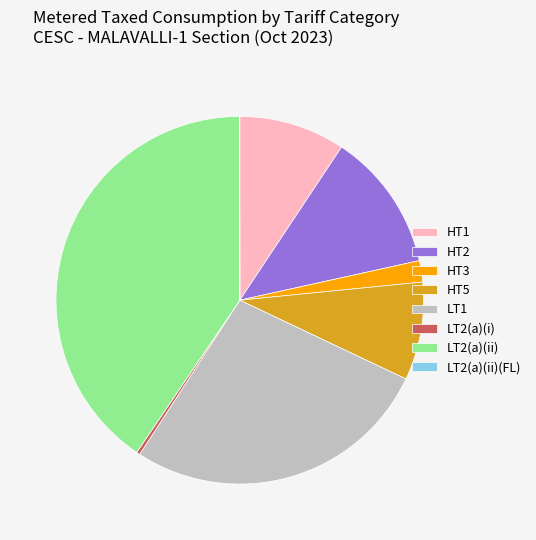

Combined, do HT1 and HT3 account for over 50%?

No